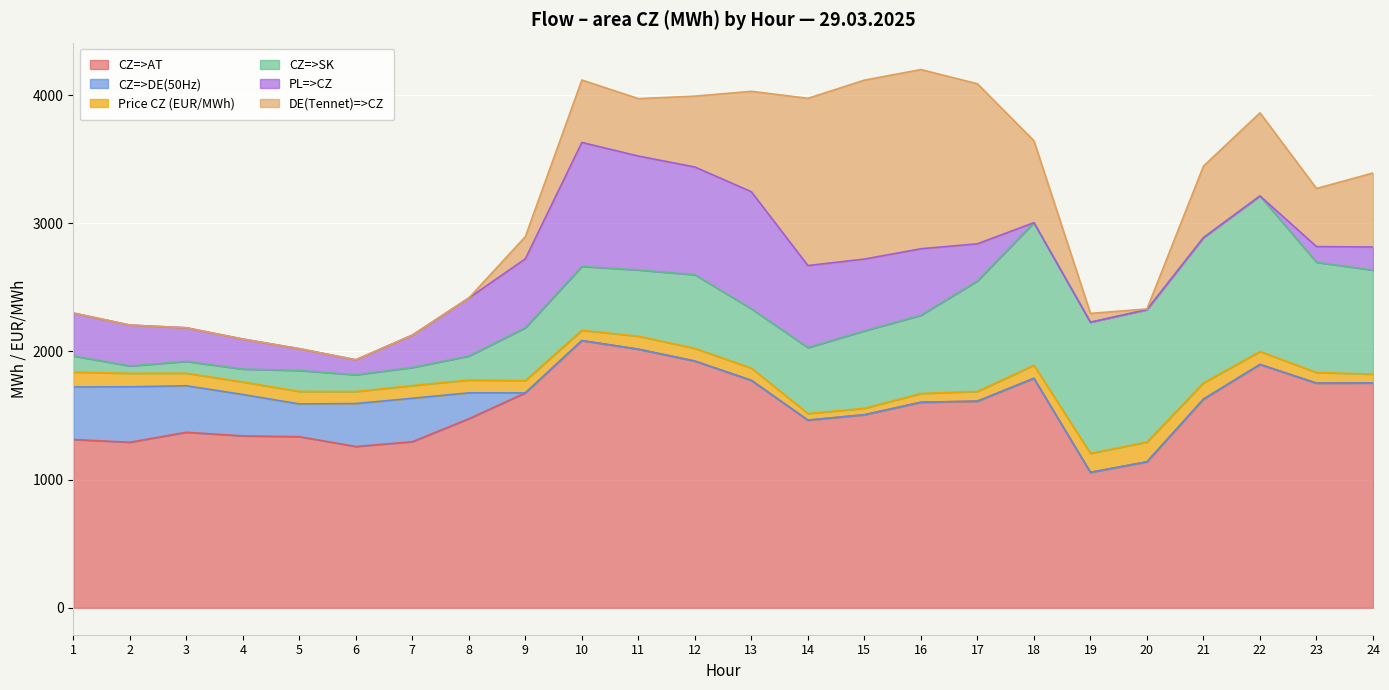

Reading right to left, what are all the values shown in this chart?

CZ=>AT: 1754.5	1752.8	1898.7	1628.0	1139.0	1056.8	1790.6	1612.2	1603.7	1506.3	1464.3	1774.4	1925.2	2017.6	2085.0	1676.9	1475.2	1295.8	1258.5	1335.2	1341.5	1369.5	1291.8	1313.1
CZ=>DE(50Hz): 0.0	0.0	0.0	0.0	0.0	0.0	0.0	0.0	0.0	0.0	0.0	0.0	0.0	0.0	0.0	0.0	202.1	339.0	335.2	255.3	322.7	363.0	432.6	410.3
Price CZ (EUR/MWh): 68.8	83.2	101.1	127.1	154.1	148.1	102.1	76.2	68.4	50.4	51.4	95.4	98.7	101.5	80.3	96.1	99.8	99.2	93.7	97.8	97.7	97.9	105.4	115.4
CZ=>SK: 811.6	859.7	1213.8	1133.1	1033.3	1023.3	1112.2	862.1	610.3	604.1	514.3	462.6	574.5	516.6	498.1	411.8	187.0	141.1	130.5	163.5	100.4	92.2	57.4	126.2
PL=>CZ: 180.2	122.8	0.0	0.0	0.0	0.0	0.0	289.6	519.0	560.2	640.3	913.7	840.9	889.0	967.6	538.1	453.1	252.2	117.1	169.8	234.6	262.3	318.8	334.9
DE(Tennet)=>CZ: 577.3	453.2	648.4	558.2	5.2	68.9	638.9	1248.4	1398.3	1396.1	1305.0	783.7	552.9	448.1	487.0	172.9	0.0	0.0	0.0	0.0	0.0	0.0	0.0	0.0